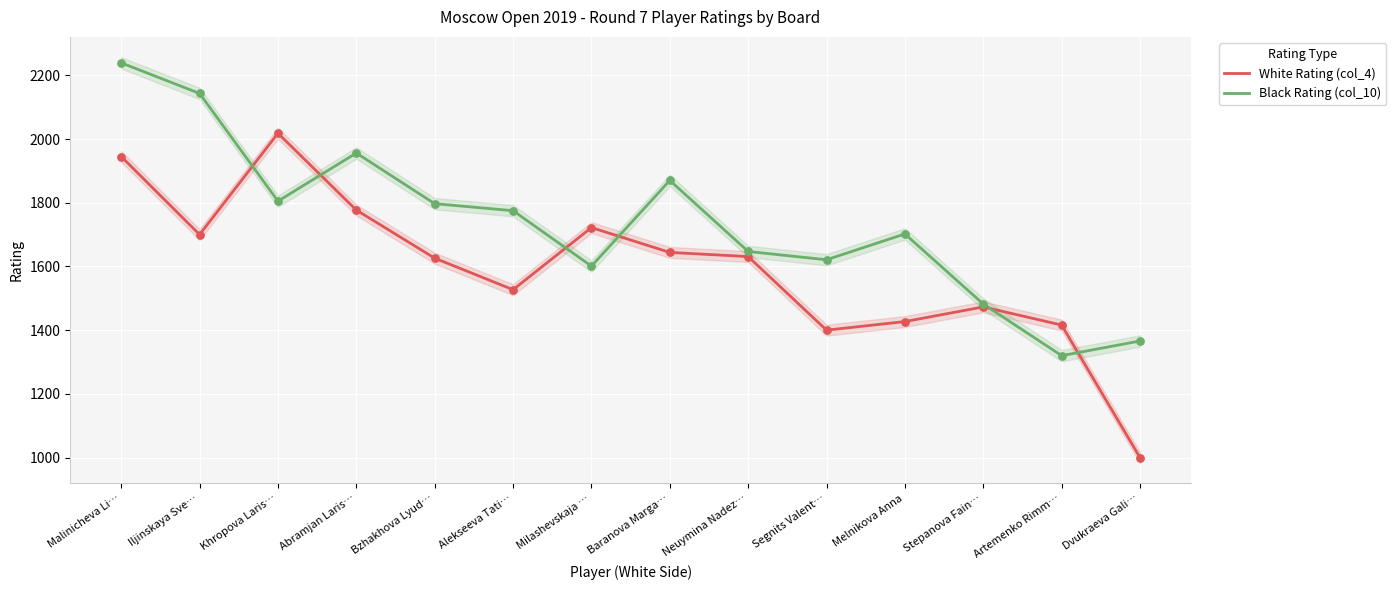

What are all the series names shown in the legend?

White Rating (col_4), Black Rating (col_10)